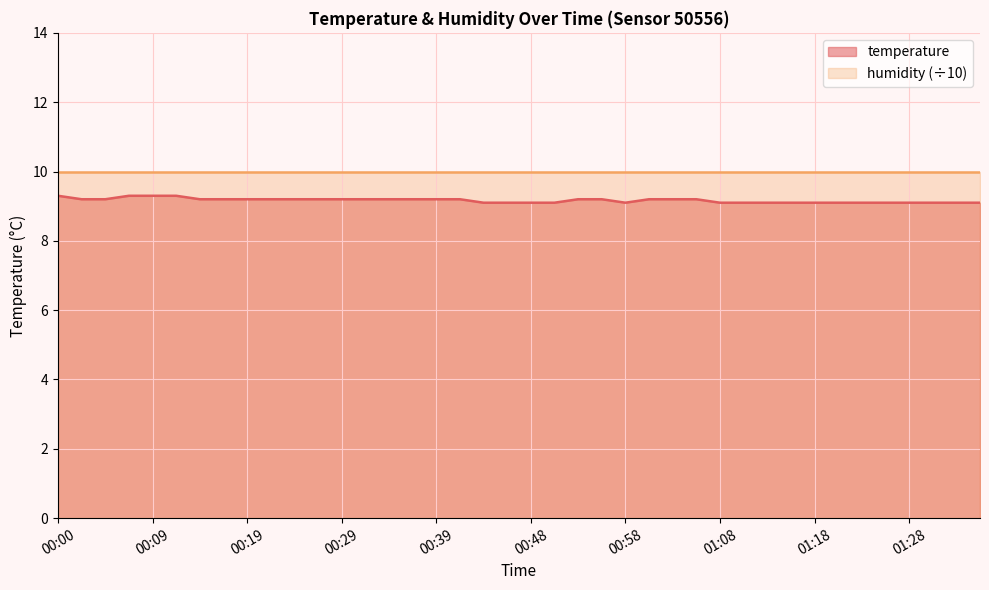

What is the smallest value displayed?

9.1